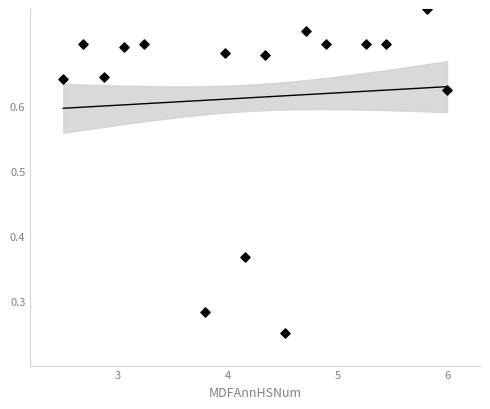

What is the range of X values (max minus min)?

3.5